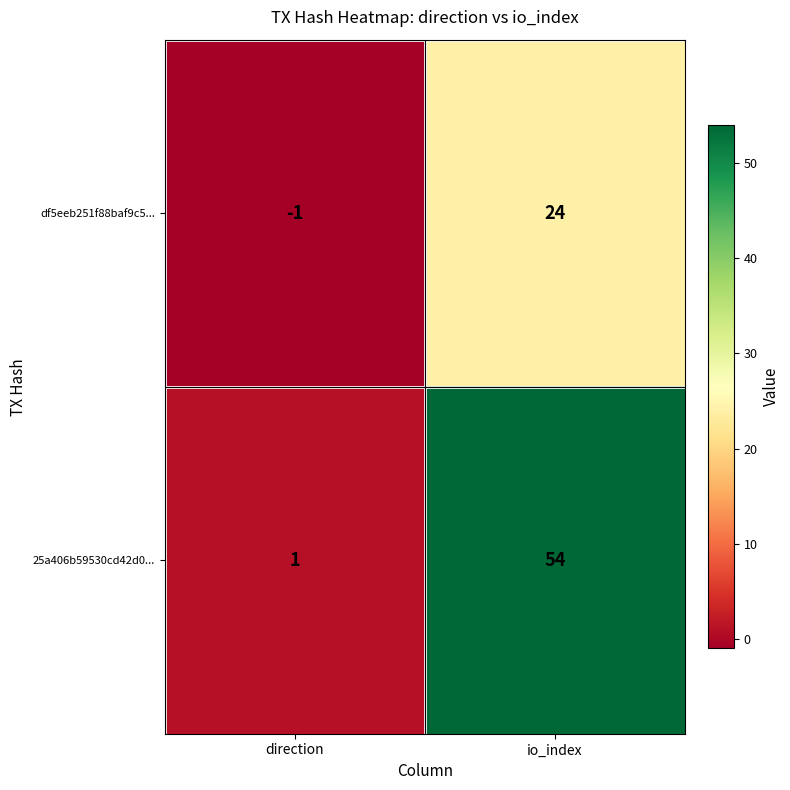

Which series has the widest spread of values?

25a406b59530cd42d0...